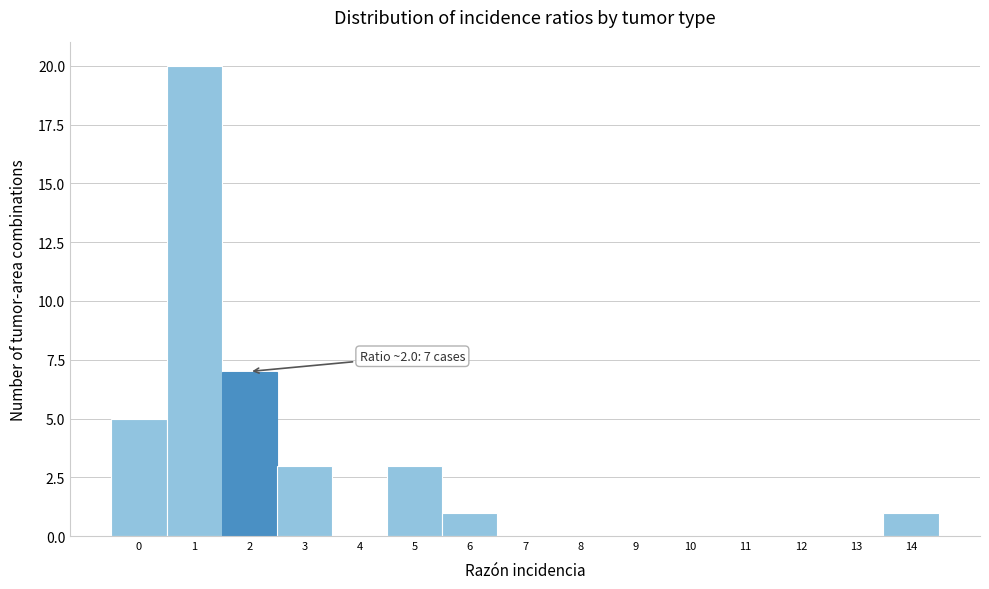

Reading left to right, list all the values displayed in this chart.

0=5	1=20	2=7	3=3	4=0	5=3	6=1	7=0	8=0	9=0	10=0	11=0	12=0	13=0	14=1